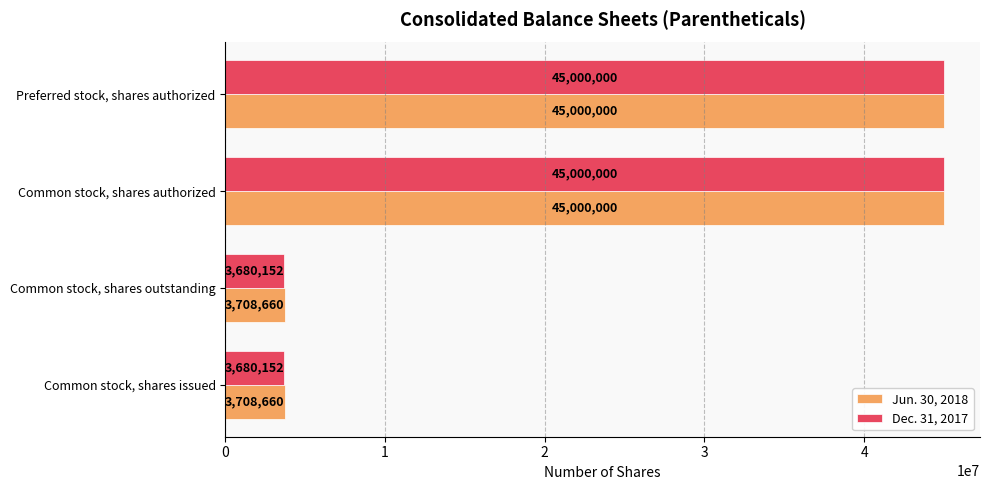

List the series in order of their overall mean, highest first.

Jun. 30, 2018, Dec. 31, 2017